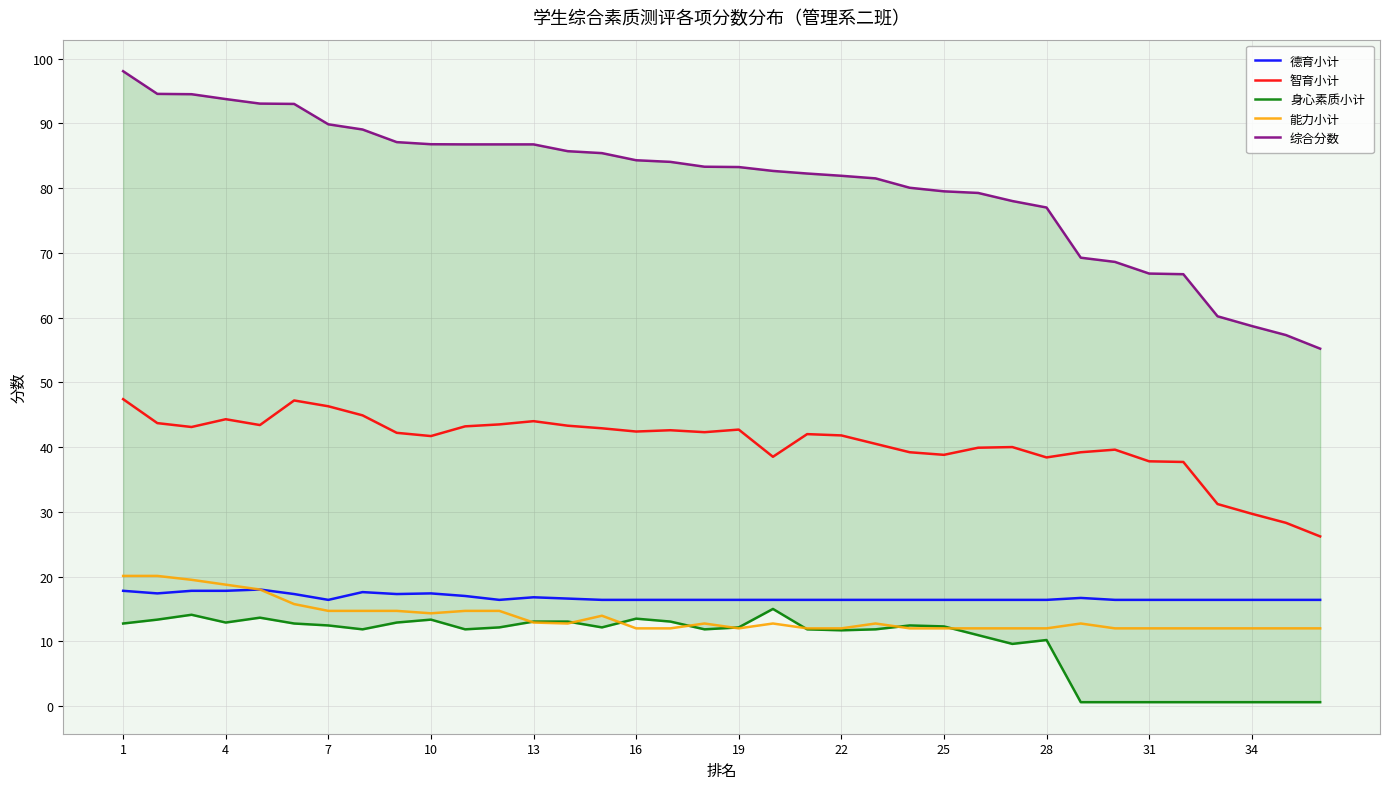

Does the chart have visible grid lines?

Yes